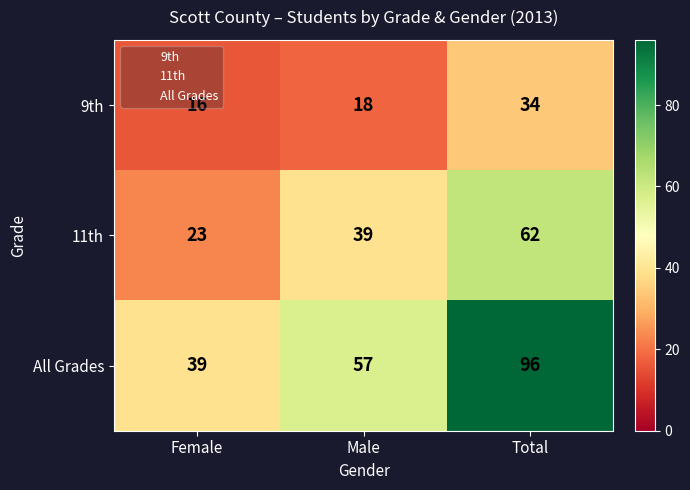

At which category is the sum across all series the highest?

Total